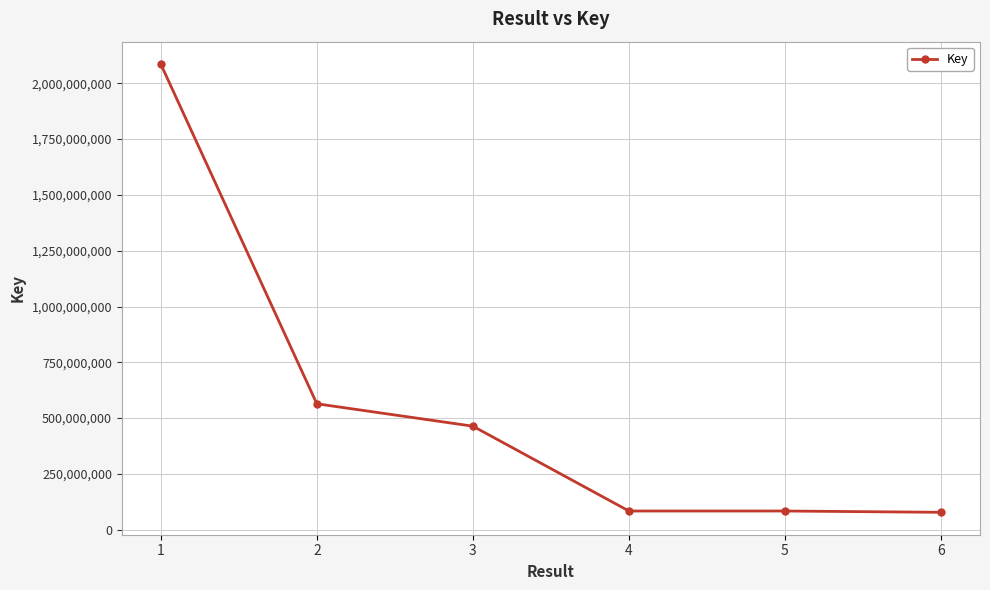

Is this an area chart (filled region under the line)?

No